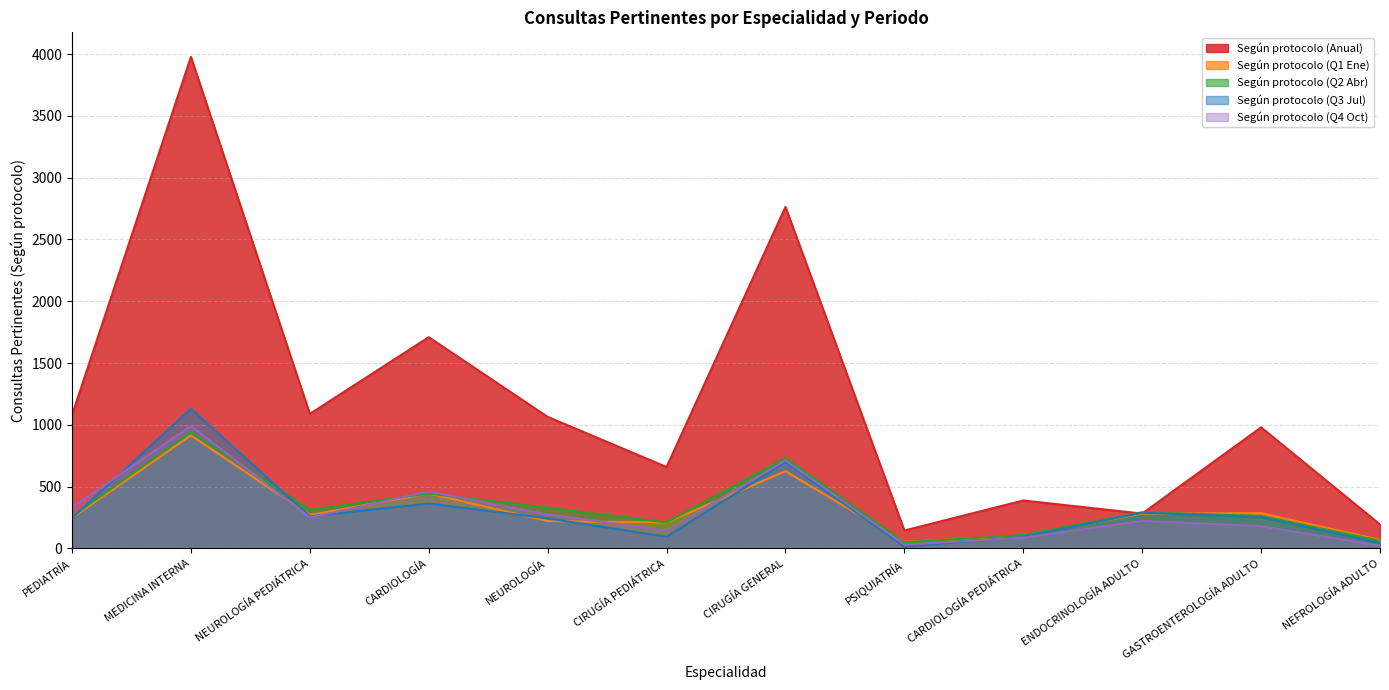

Which series has the widest spread of values?

Según protocolo (Anual)